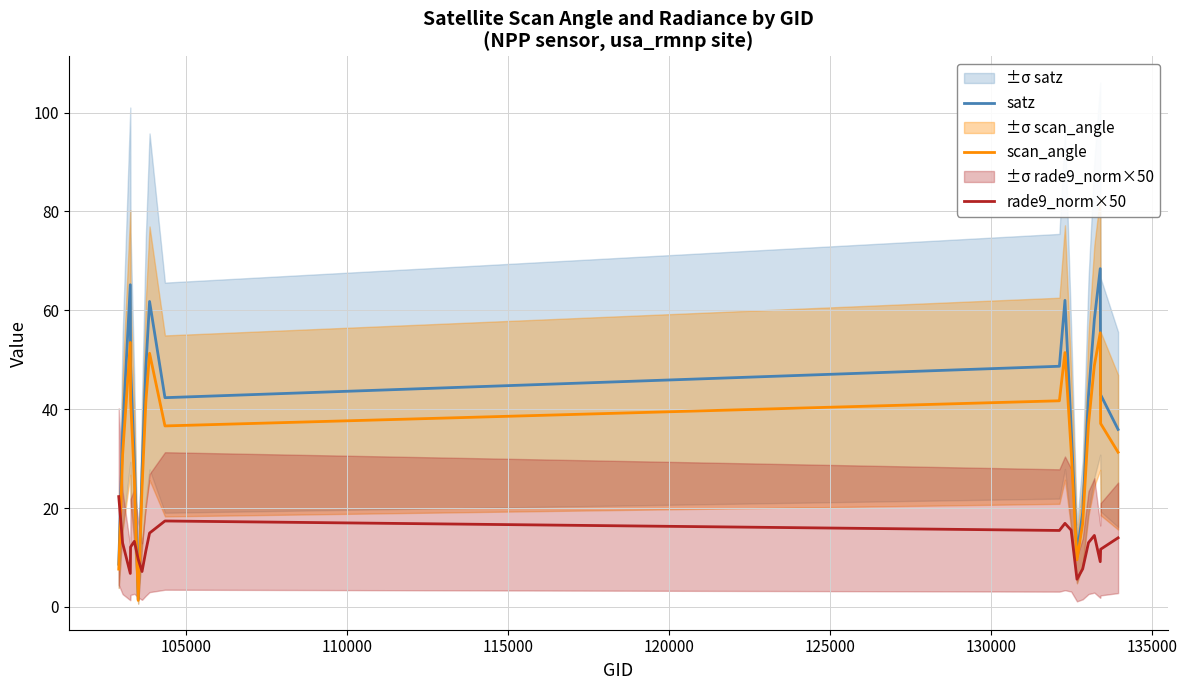

Reading left to right, extract all data points from this chart.

satz: 8.6	35.3	65.2	49.0	29.4	1.5	27.4	48.3	61.8	42.3	48.7	62.0	36.4	10.7	19.1	42.8	58.2	68.4	42.9	35.9
scan_angle: 7.6	30.8	53.5	41.9	25.8	1.3	24.1	41.4	51.3	36.6	41.7	51.5	31.7	9.5	16.9	37.0	48.8	55.5	37.1	31.3
rade9_norm×50: 22.3	12.9	6.8	12.1	13.3	9.7	7.2	11.3	14.9	17.4	15.5	16.9	15.5	5.6	7.7	13.0	14.5	9.2	11.7	14.0